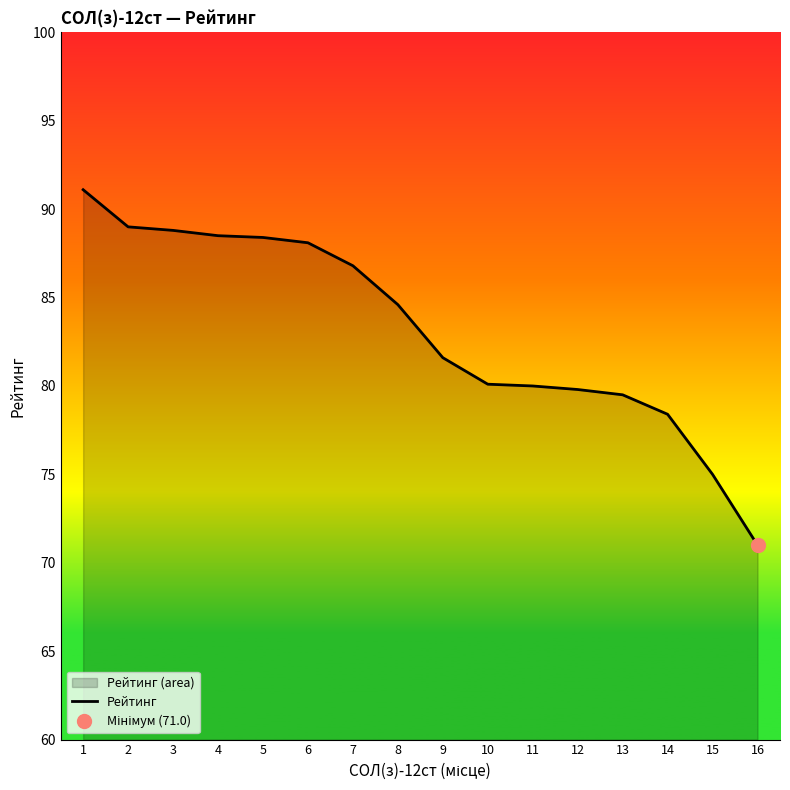

What is the approximate value at 14?

78.4